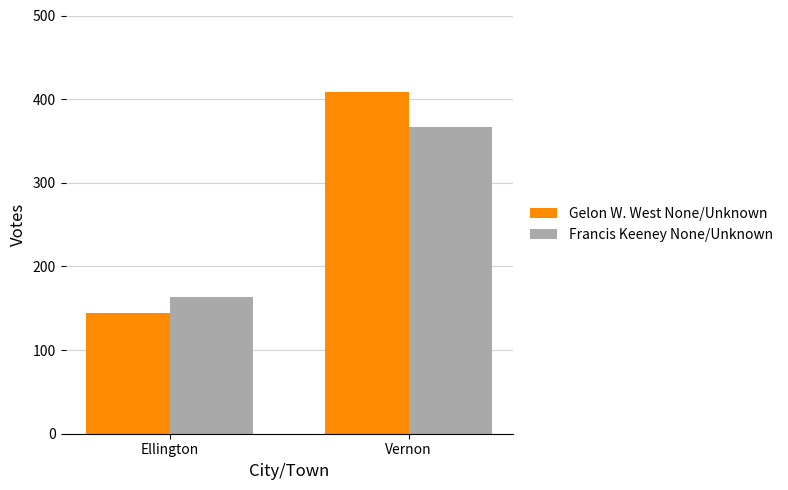

List the labels in order of Francis Keeney None/Unknown value, smallest first.

Ellington, Vernon